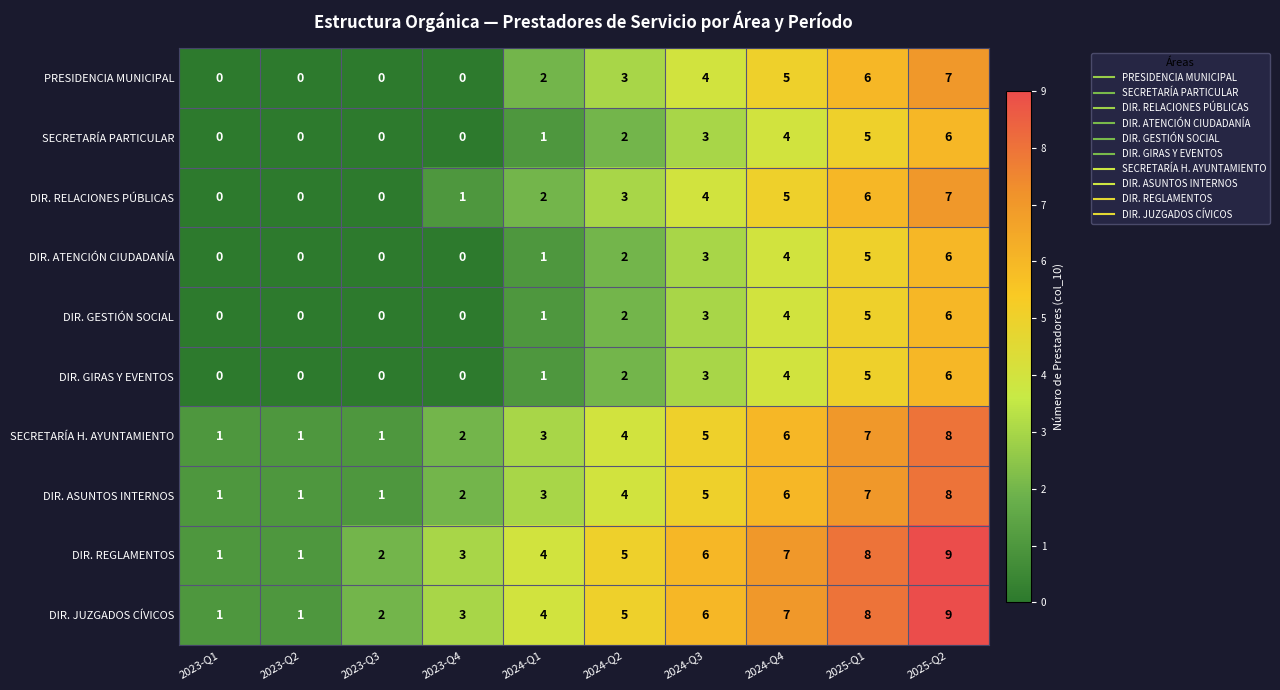

The DIR. REGLAMENTOS series shows 14 at 2025-Q1. True or false?

False